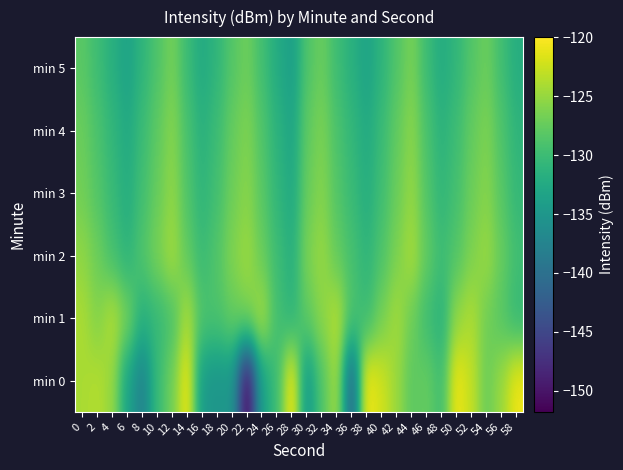

What is the greatest value displayed?

-120.0